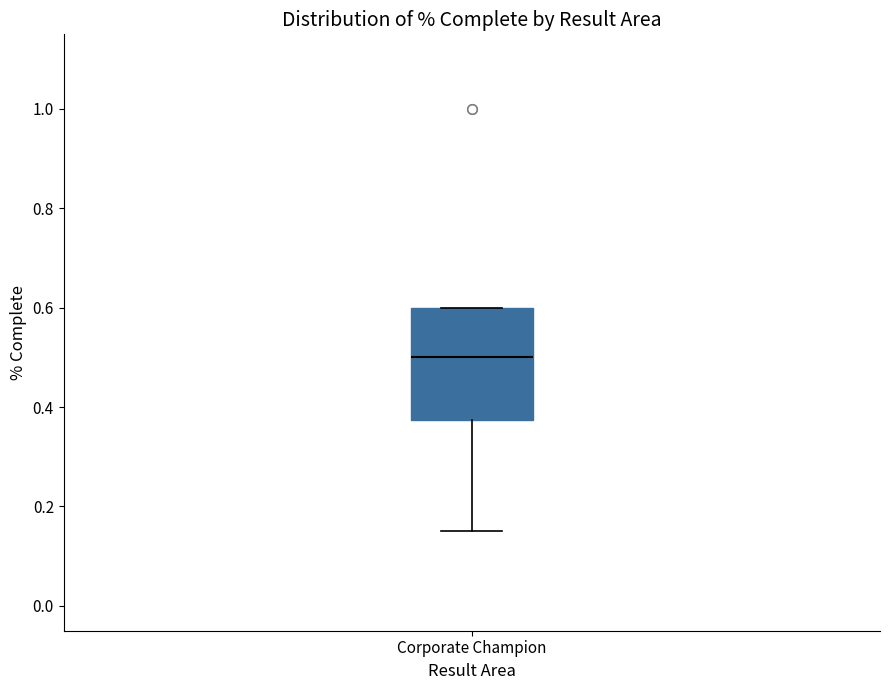

Where is the lower edge of the box for Corporate Champion on the y-axis? The values are not printed on the chart, so give them approximately, as read against the axis.

0.38